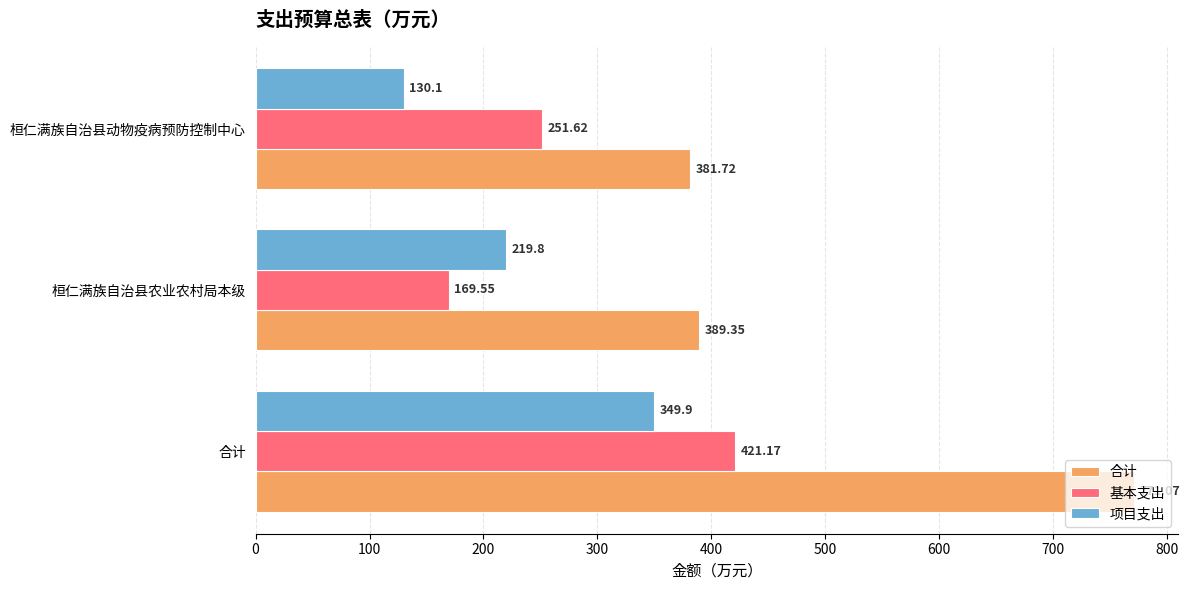

Which category has the highest value across all series?

合计